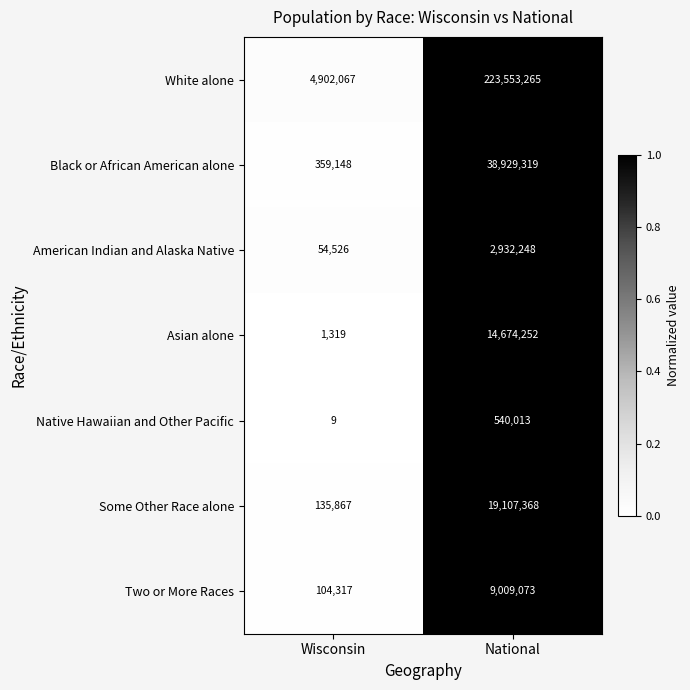

Which series has the widest spread of values?

White alone